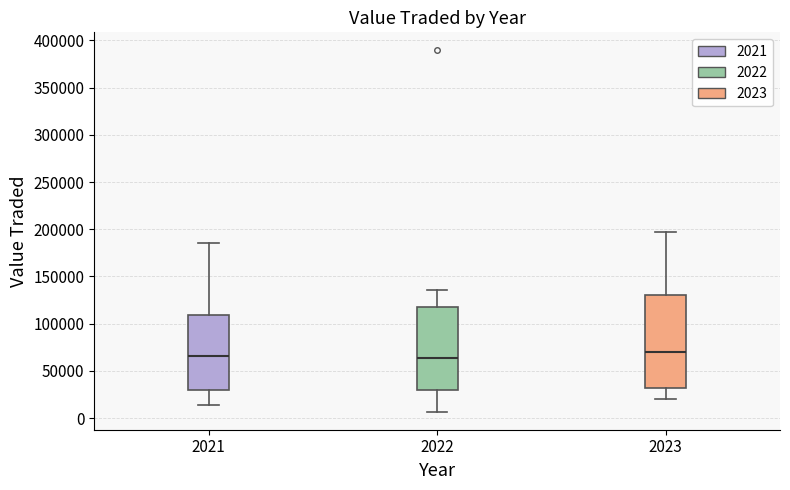

Where does the median line of the box at x = 2023 sit on the y-axis? The values are not printed on the chart, so give them approximately, as read against the axis.

70000